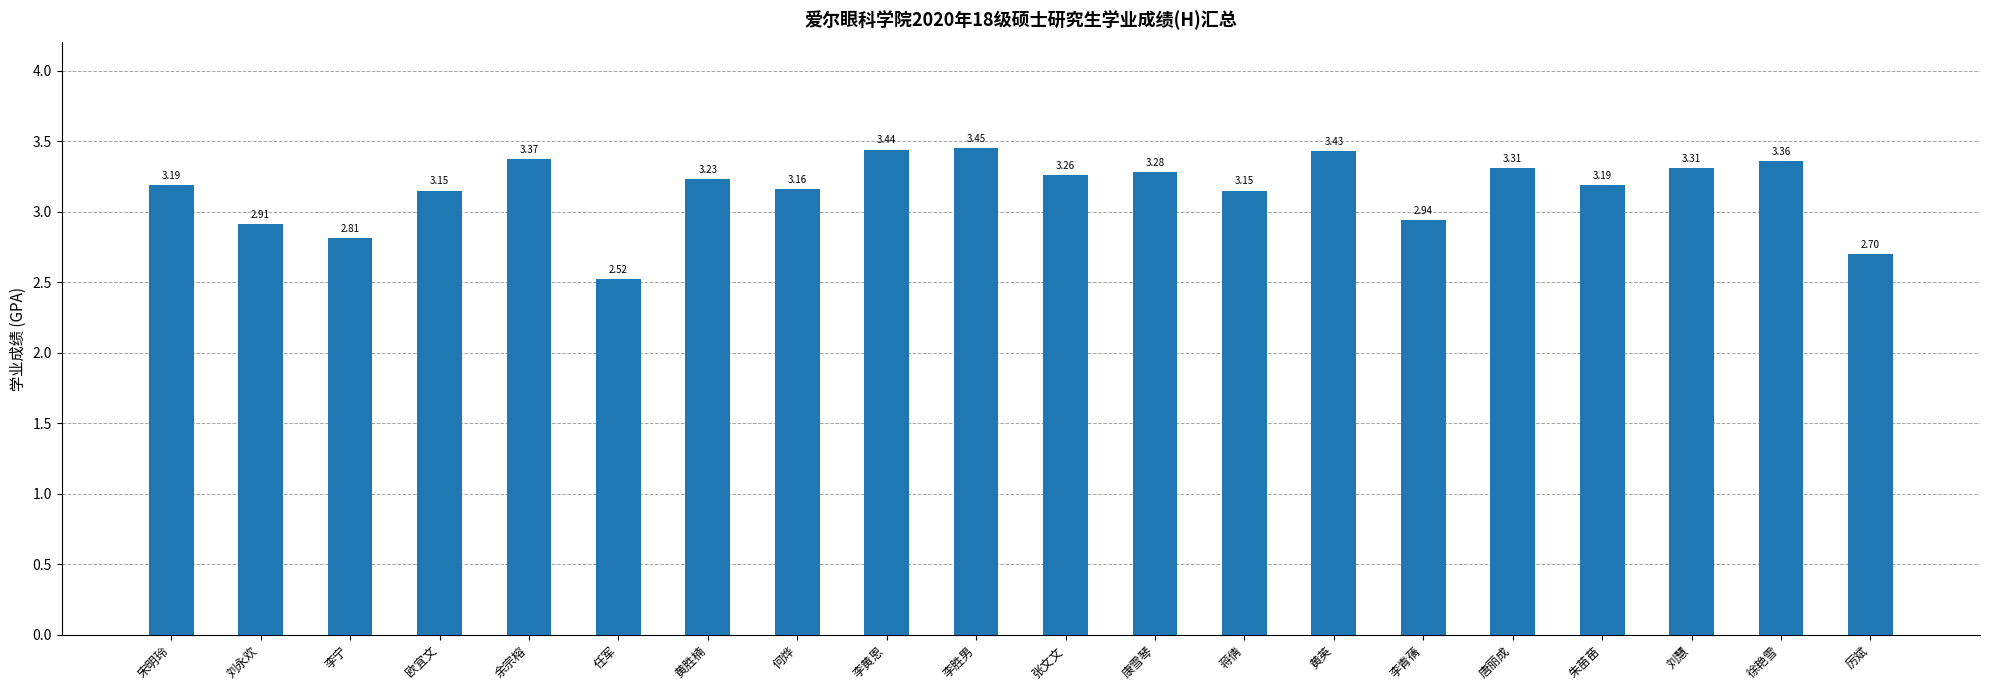

Which category has the lowest value across all series?

任军